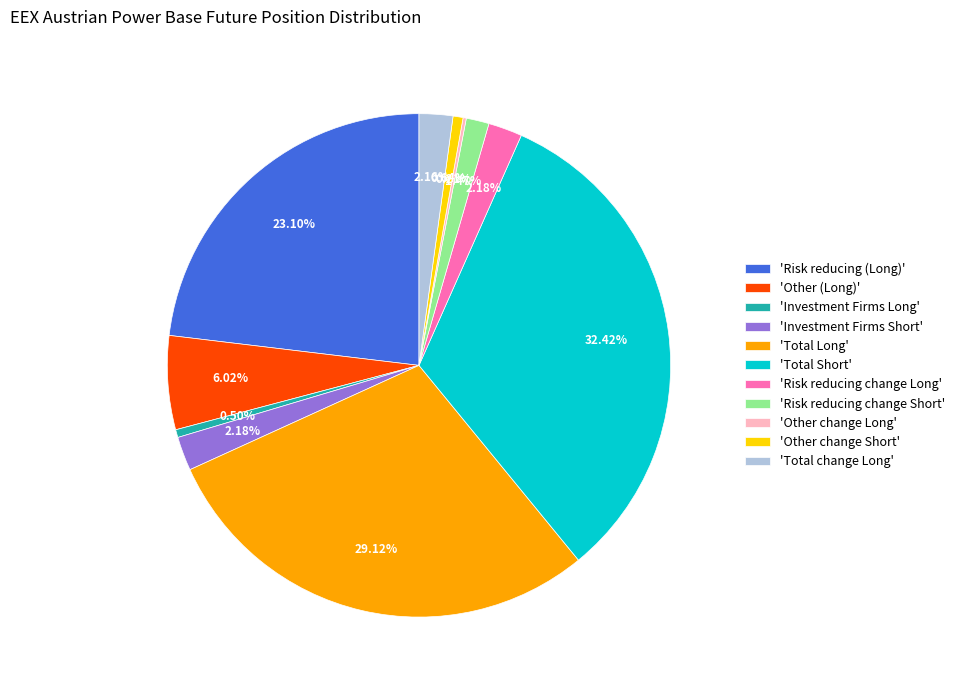

Combined, do 'Investment Firms Long' and 'Other (Long)' account for over 50%?

No